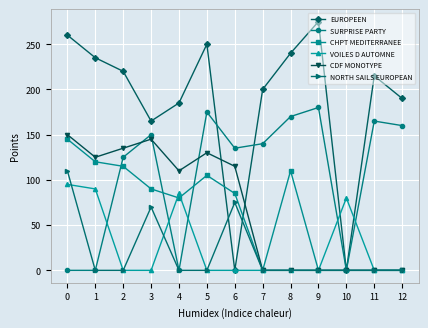

Where do CHPT MEDITERRANEE and SURPRISE PARTY first cross each other?

1 and 2